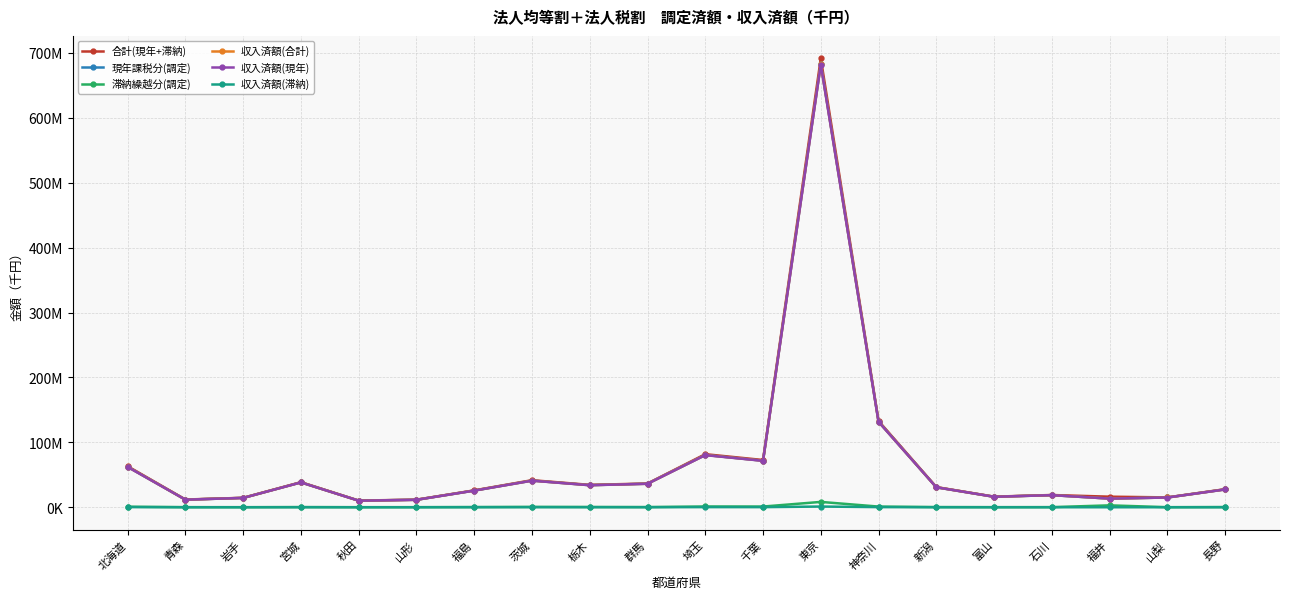

What is the greatest value displayed?

691485021